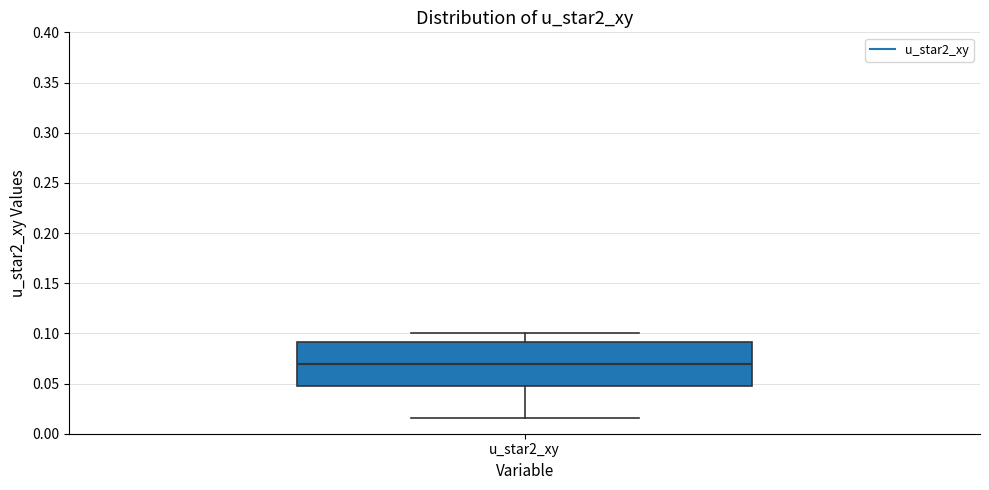

Read this box plot against the y-axis: the position of the median line, the range covered by the box, and the ends of both whiskers. The values are not printed on the chart, so give them approximately, as read against the axis.

median 0.070, box 0.045 to 0.090, whiskers 0.015 to 0.100